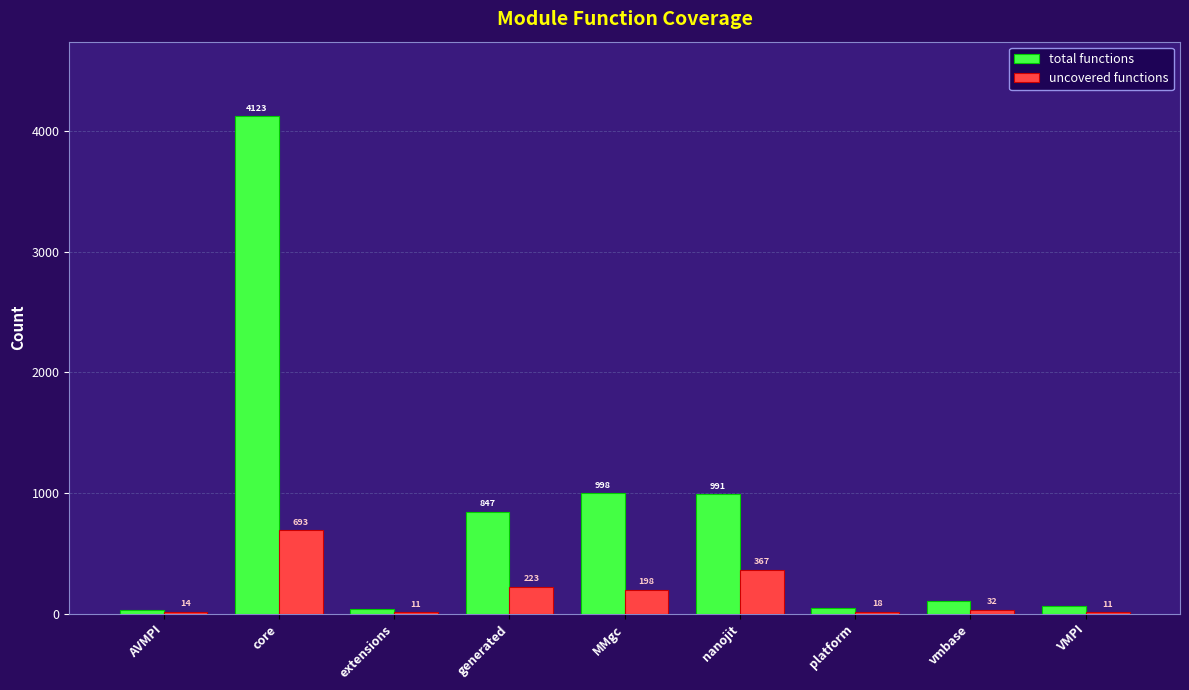

Is the value of uncovered functions at generated greater than the value of total functions at AVMPI?

Yes